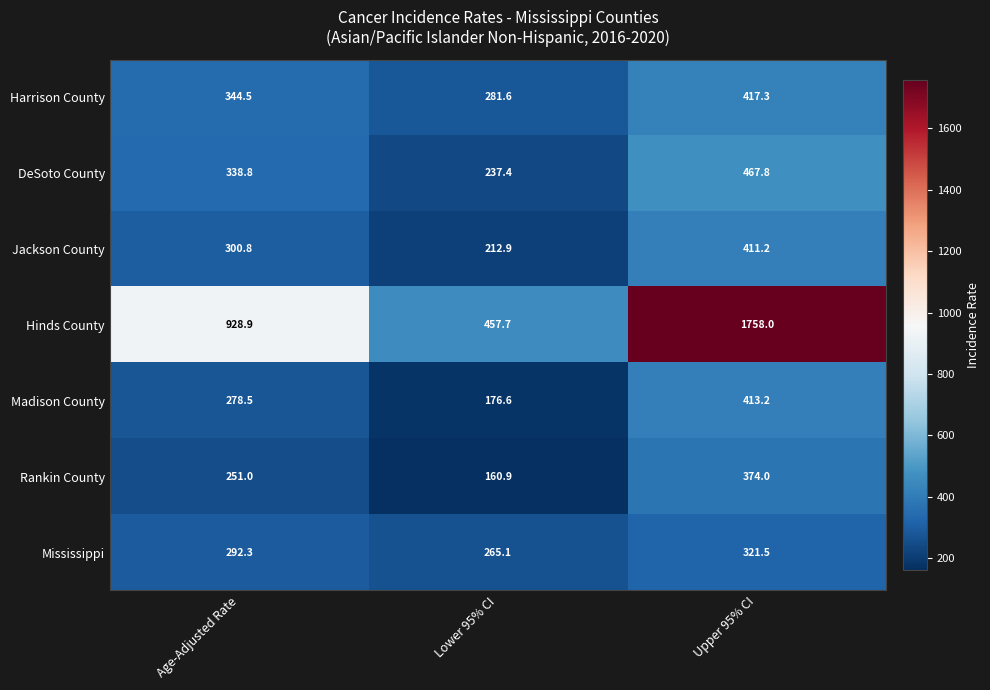

At how many categories does at least one series exceed 514?

2